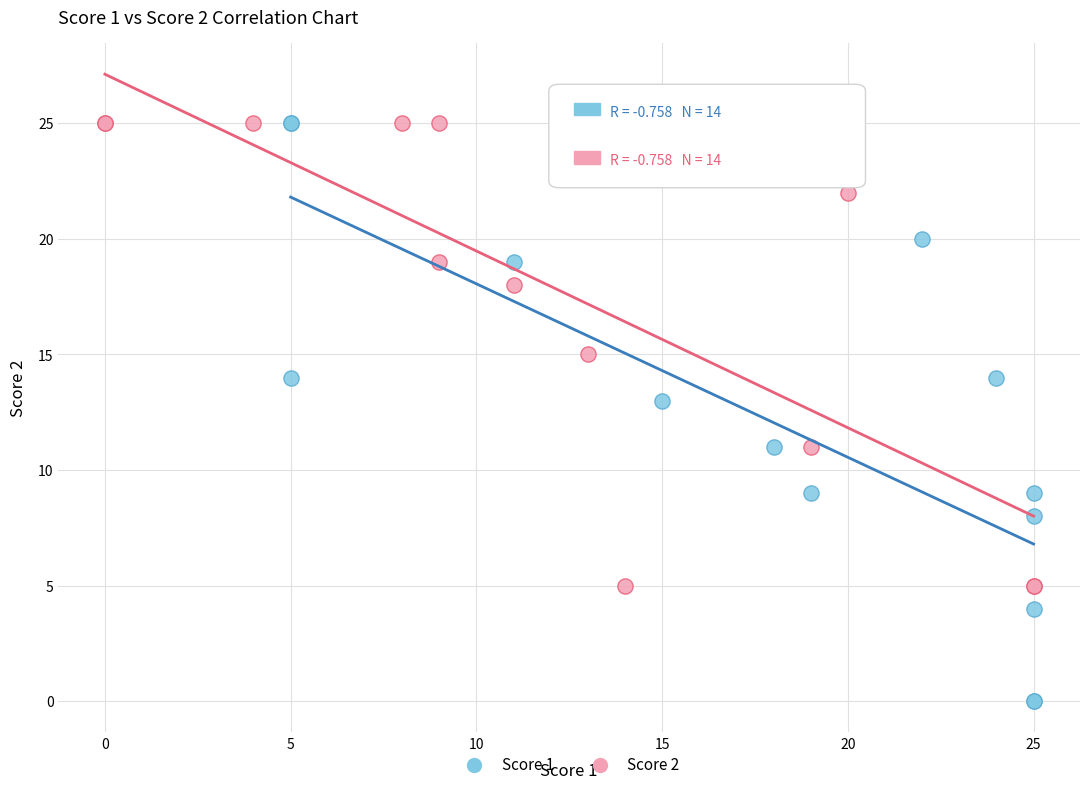

Which series contains the lowest Y value?

Score 1